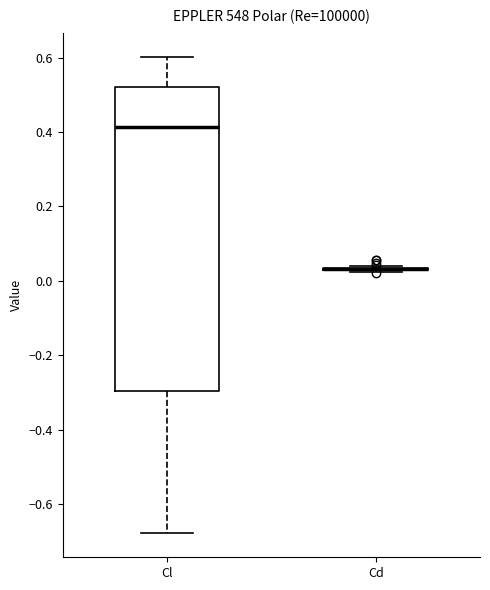

Reading left to right, transcribe this box plot: for each box, give where its median line is, the range the box spans, and where its two whiskers end, as read against the y-axis. The values are not printed on the chart, so give them approximately, as read against the axis.

Cl: median 0.42, box -0.30 to 0.52, whiskers -0.68 to 0.60
Cd: box collapsed to a line at 0.04, whiskers 0.02 to 0.04